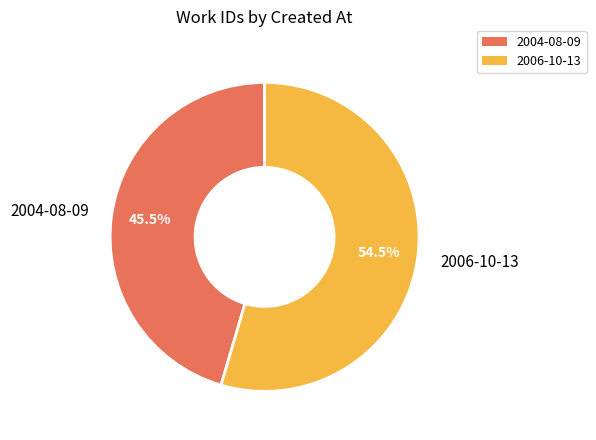

How many segments does this pie chart have?

2